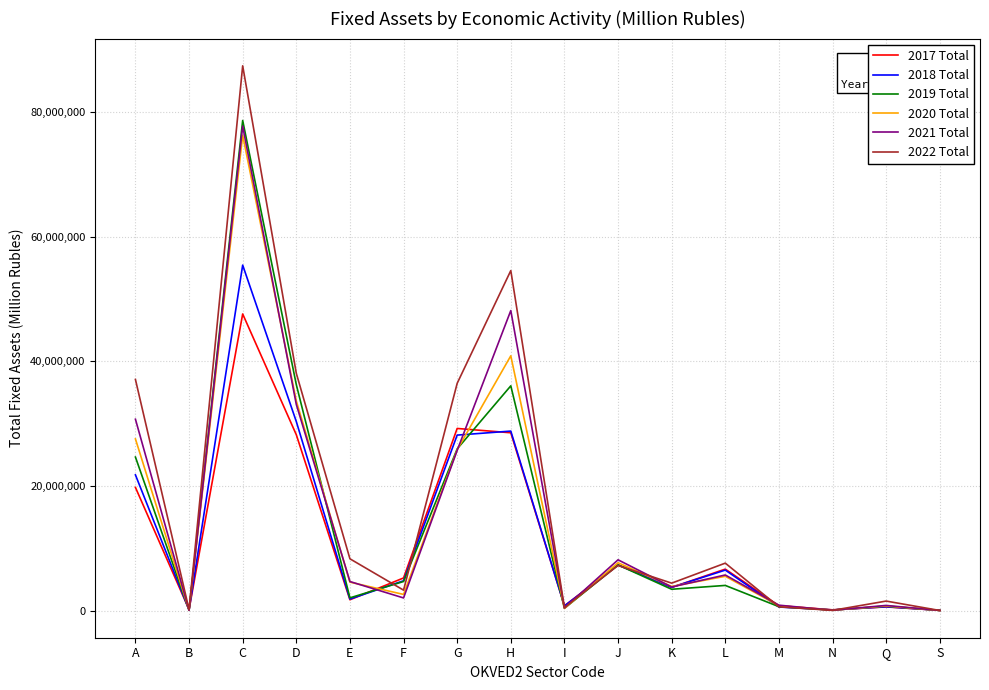

Which series changed the most between D and J?

2022 Total